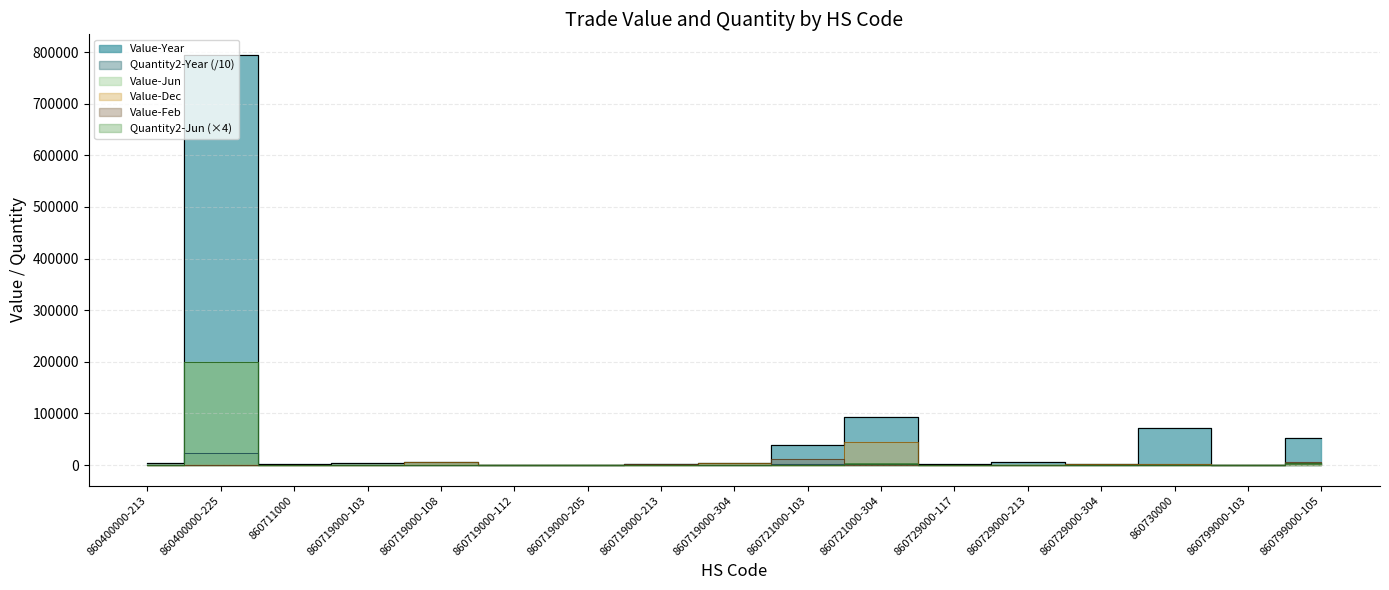

At 860711000, list the series in order from largest to smallest.

Value-Year, Quantity2-Year, Value-Jun, Value-Dec, Value-Feb, Quantity2-Jun